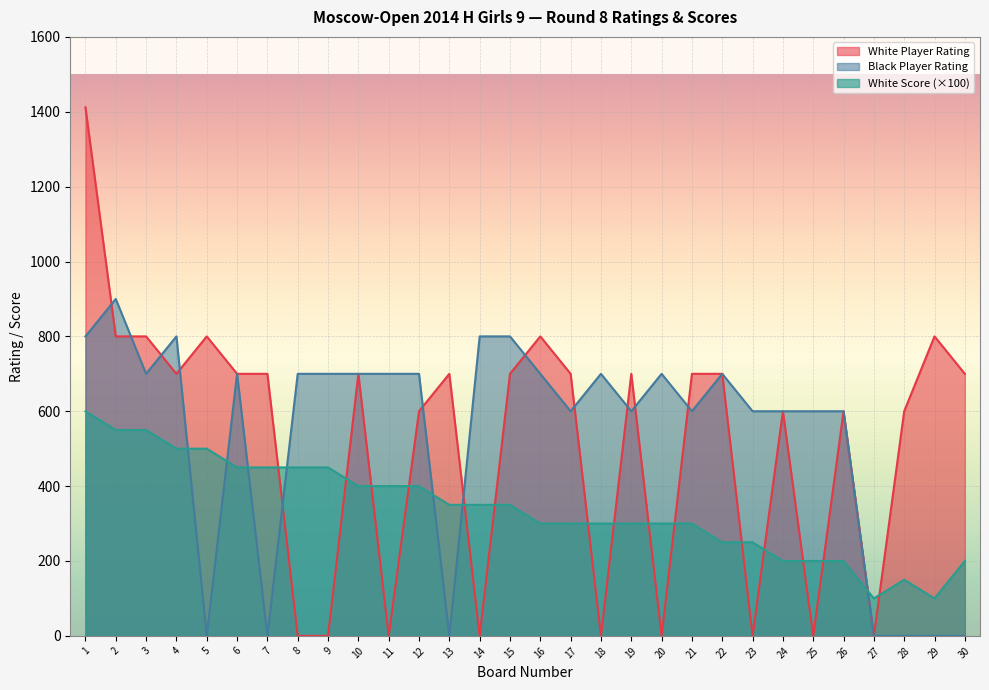

What are all the series names shown in the legend?

White Player Rating, Black Player Rating, White Score (×100)